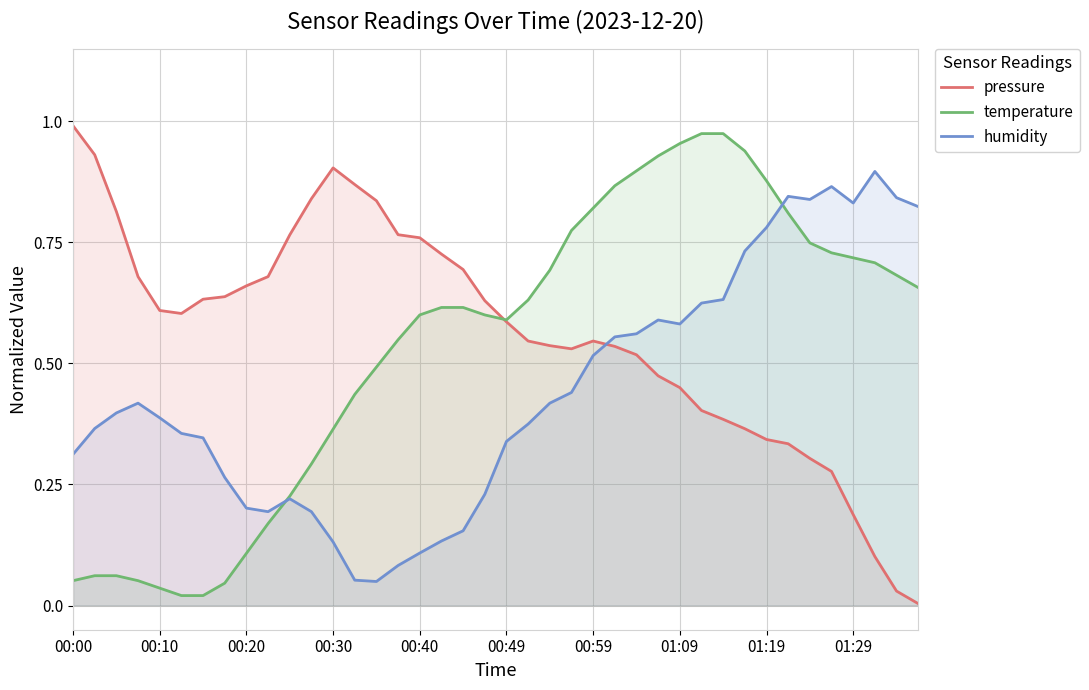

How many interior local valleys does the temperature series have?

1